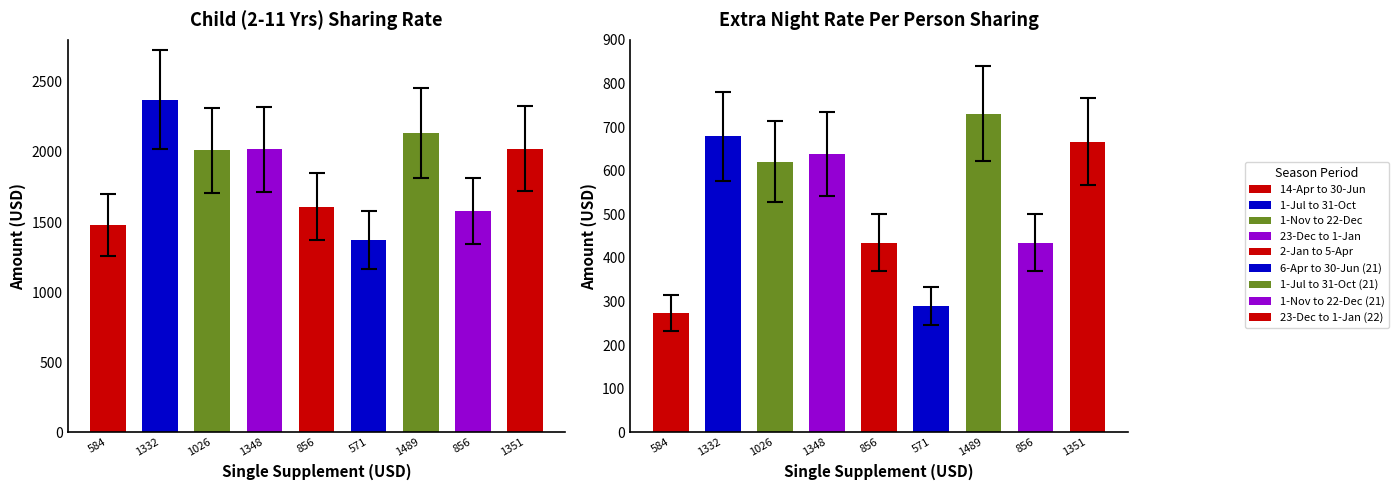

Rank the categories by CHILD (2 - 11 YRS) SHARING value from lowest to highest.

571, 584, 856, 856, 1026, 1348, 1351, 1489, 1332